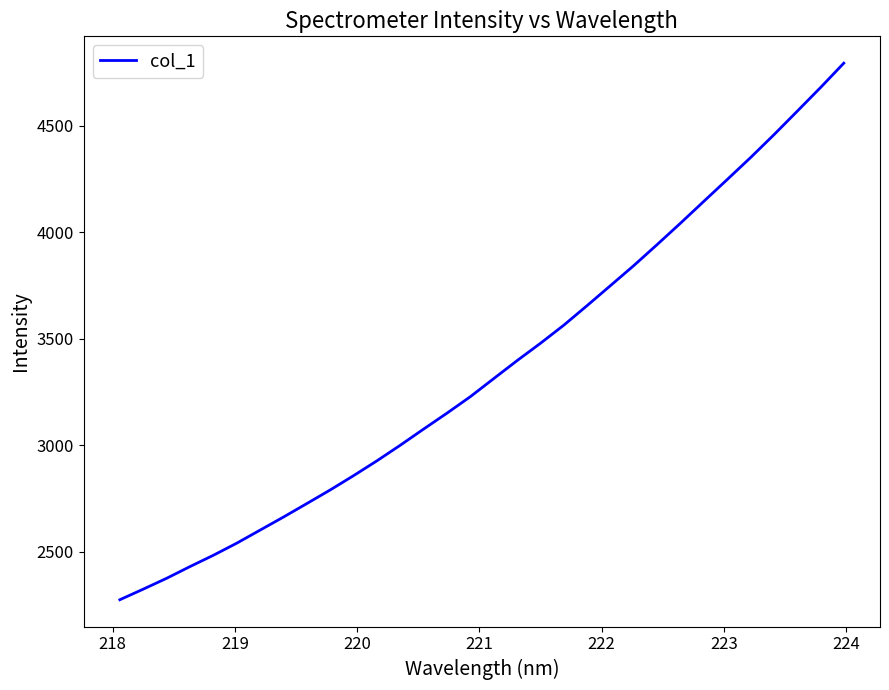

What is the maximum value shown in the chart?

4792.7